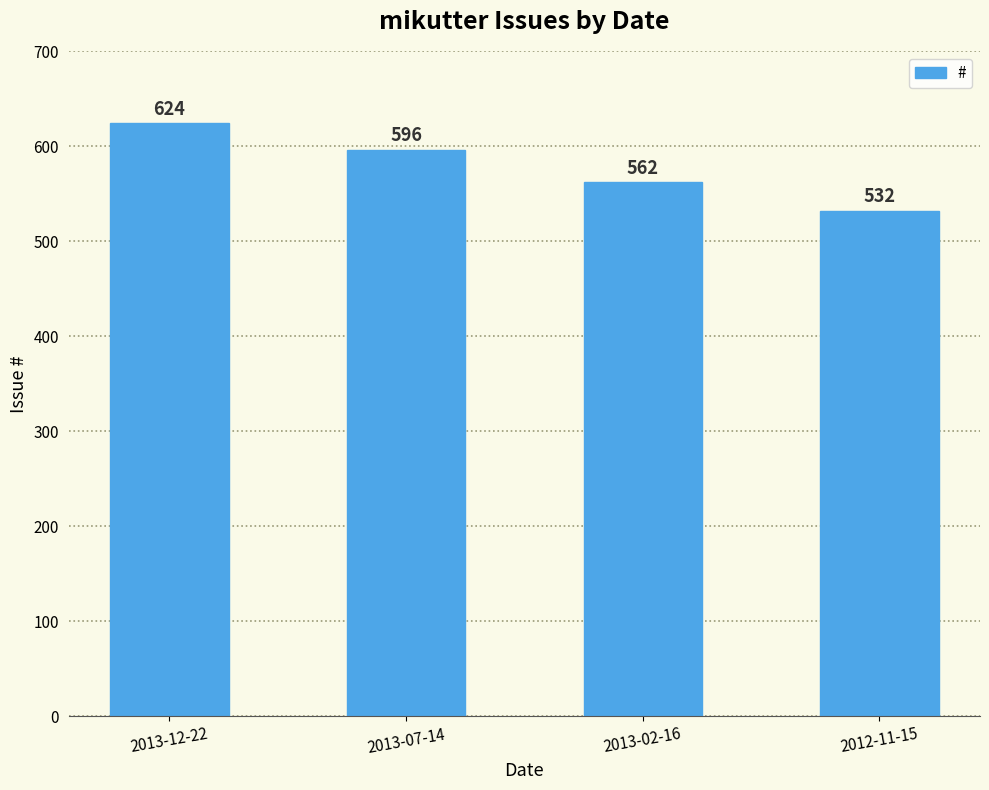

How many data points are less than 596?

2